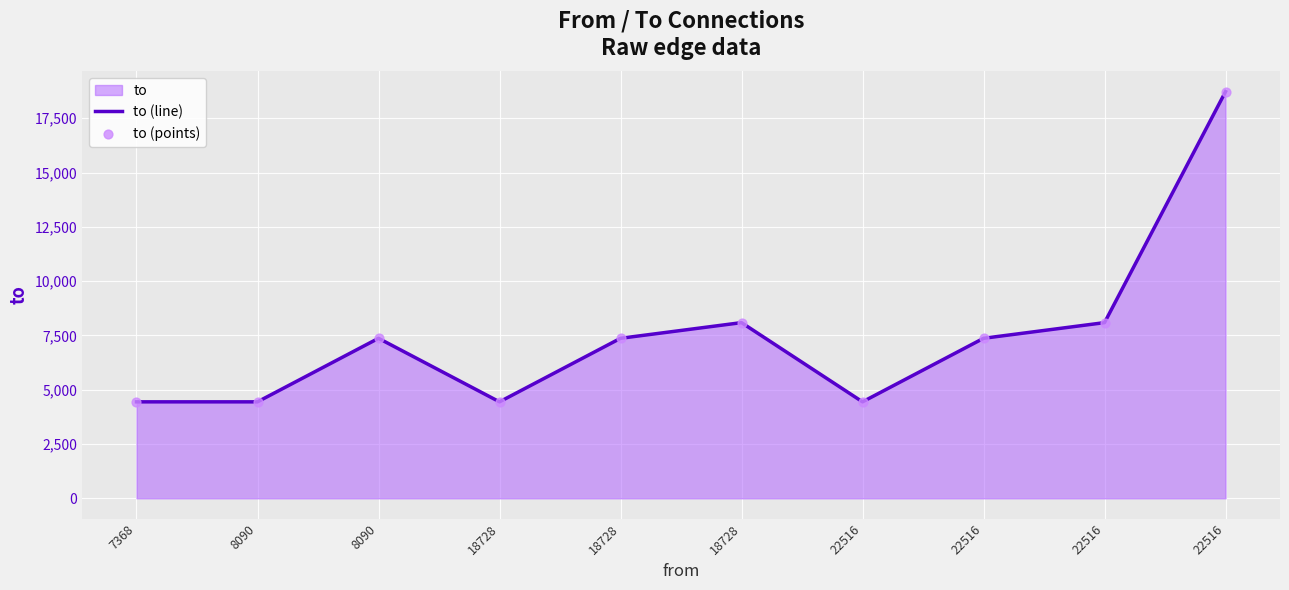

How many lines are shown in the chart?

1